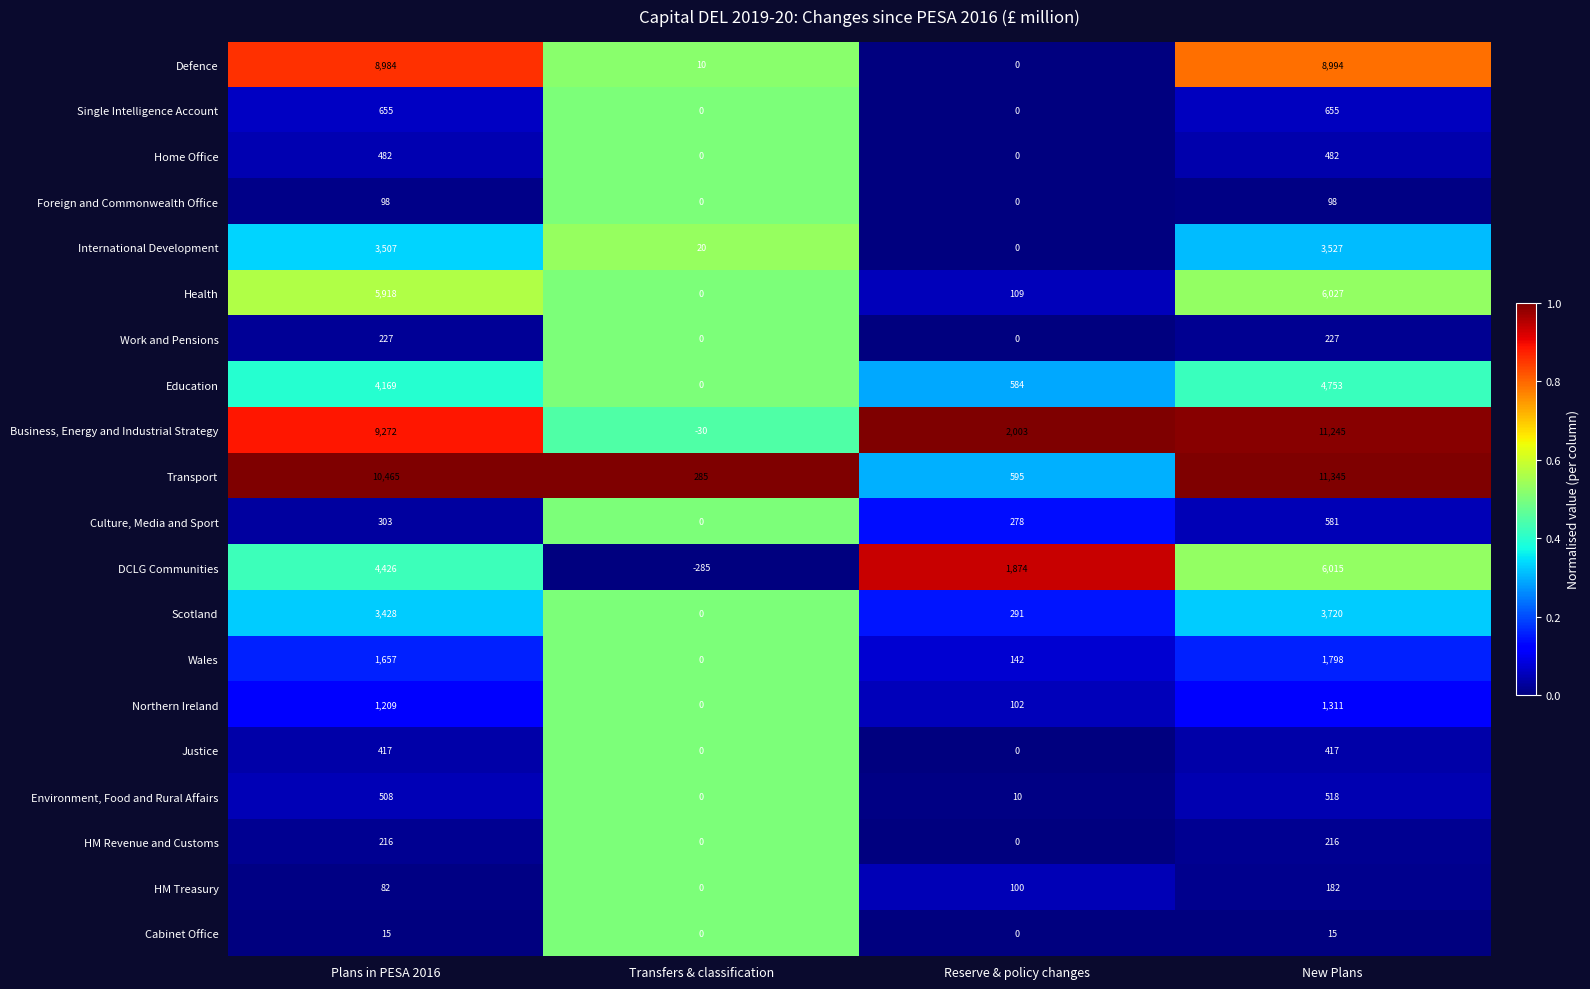

The Work and Pensions series shows -80 at Transfers & classification. True or false?

False